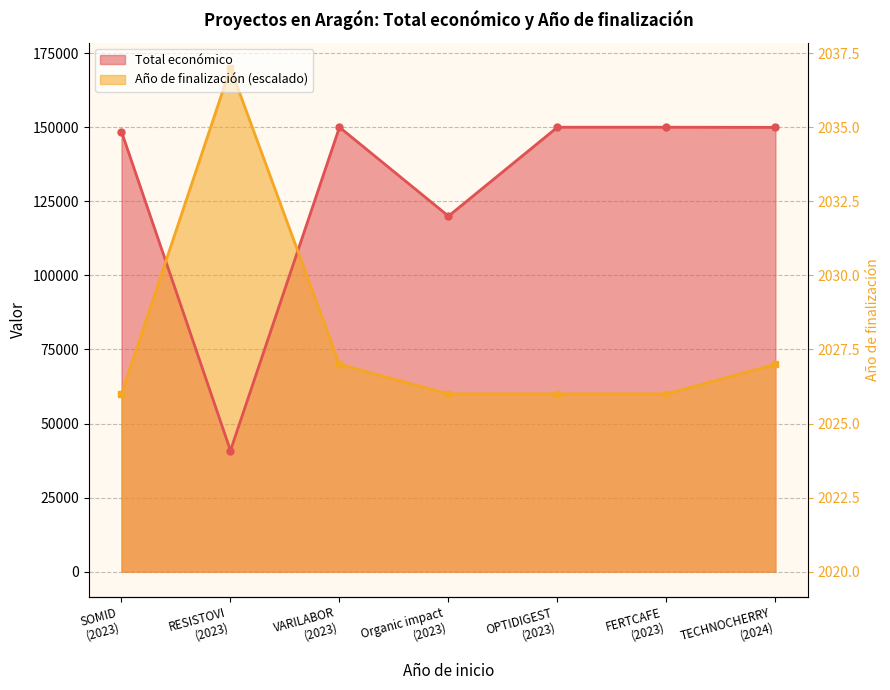

How many series are shown in this chart?

2